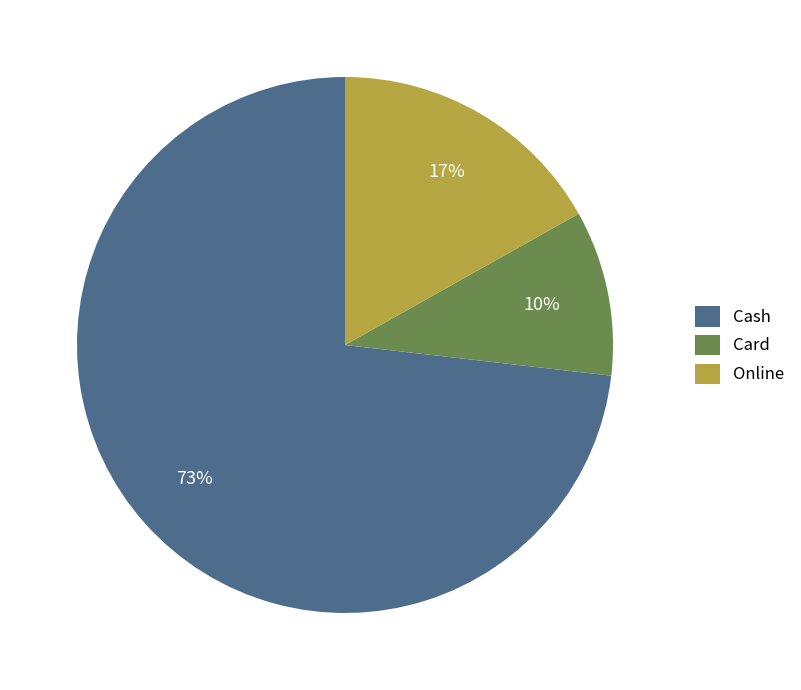

Which has a higher value, Card or Cash?

Cash